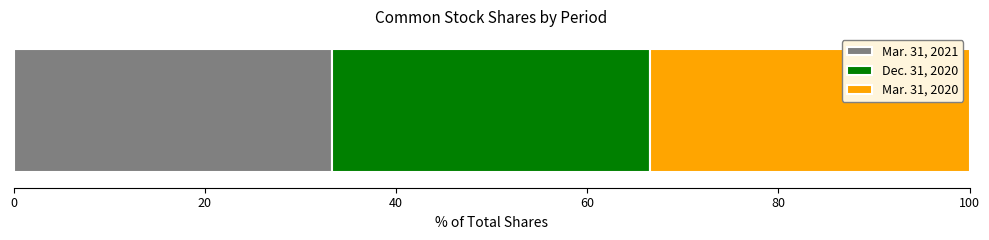

What is the highest value of the Mar. 31, 2021 series?

33.3